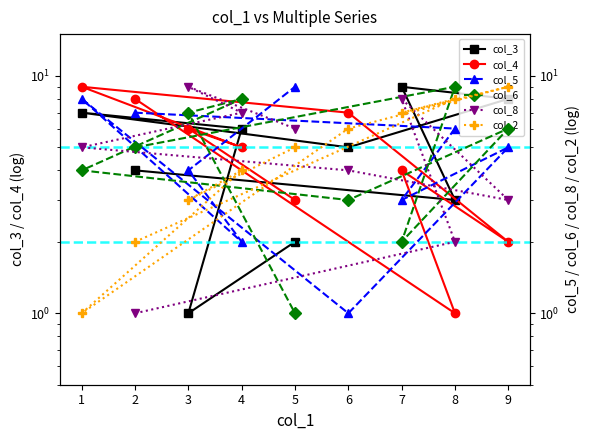

The col_4 series shows 4 at 5. True or false?

False